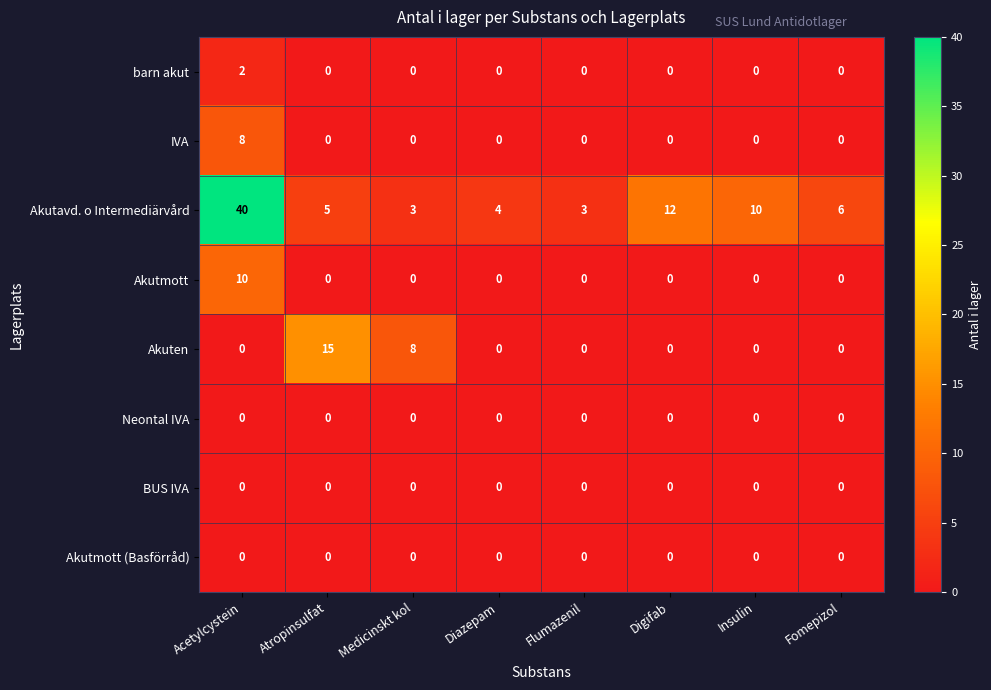

What is the maximum value for Akuten?

15